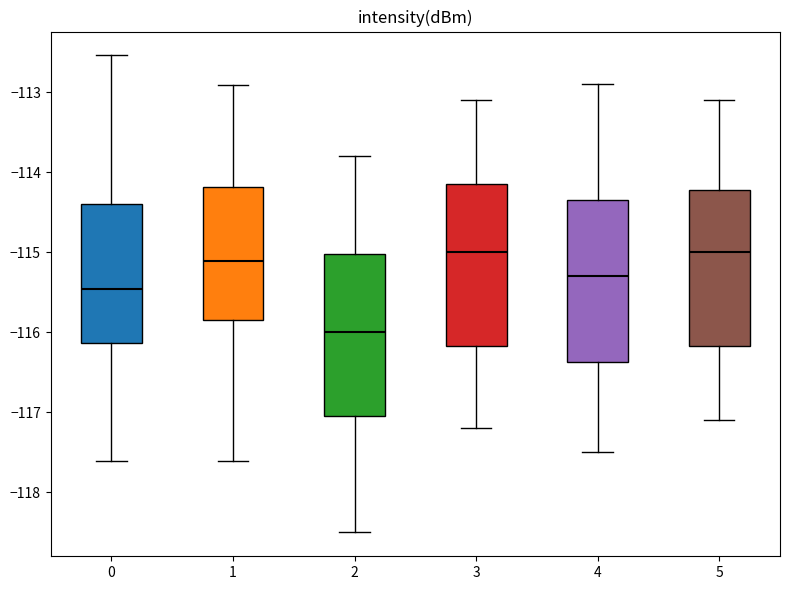

Reading left to right, read every box against the y-axis: the position of its median line, the range the box covers, and the ends of its whiskers. The values are not printed on the chart, so give them approximately, as read against the axis.

0: median -115.5, box -116.1 to -114.4, whiskers -117.6 to -112.5
1: median -115.1, box -115.8 to -114.2, whiskers -117.6 to -112.9
2: median -116.0, box -117.0 to -115.0, whiskers -118.5 to -113.8
3: median -115.0, box -116.2 to -114.1, whiskers -117.2 to -113.1
4: median -115.3, box -116.4 to -114.3, whiskers -117.5 to -112.9
5: median -115.0, box -116.2 to -114.2, whiskers -117.1 to -113.1